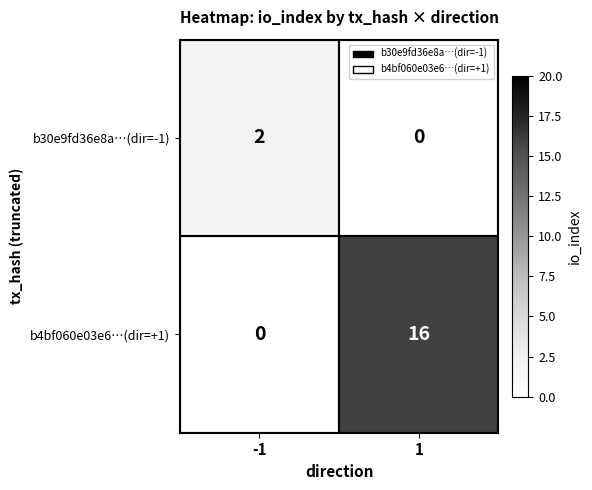

What is the difference between the highest and lowest values at 1?

16